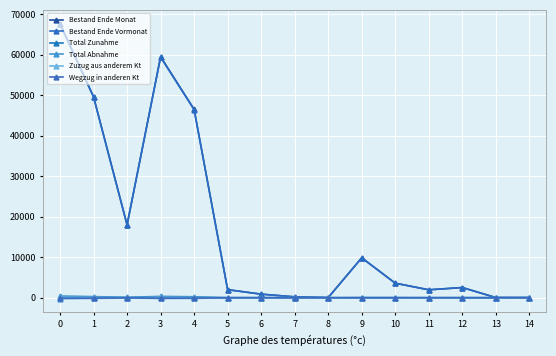

What is the difference between the Wegzug in anderen Kt values at 9 and 1?

85